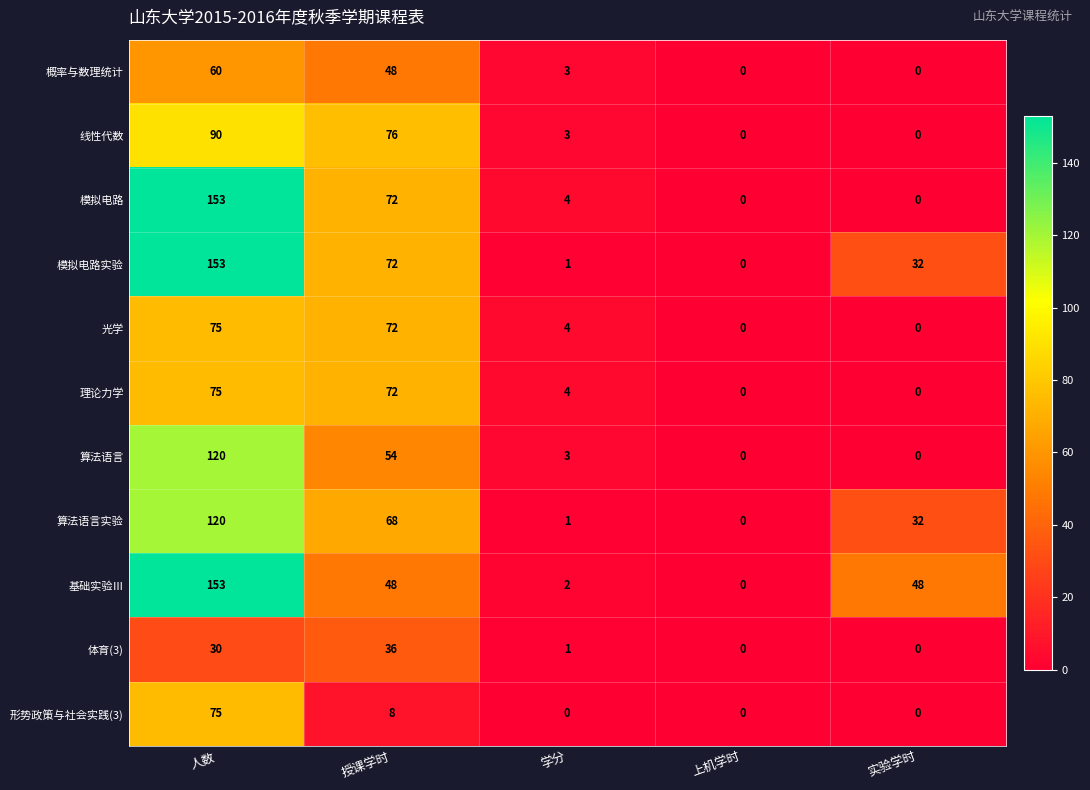

What is the highest value of the 理论力学 series?

75